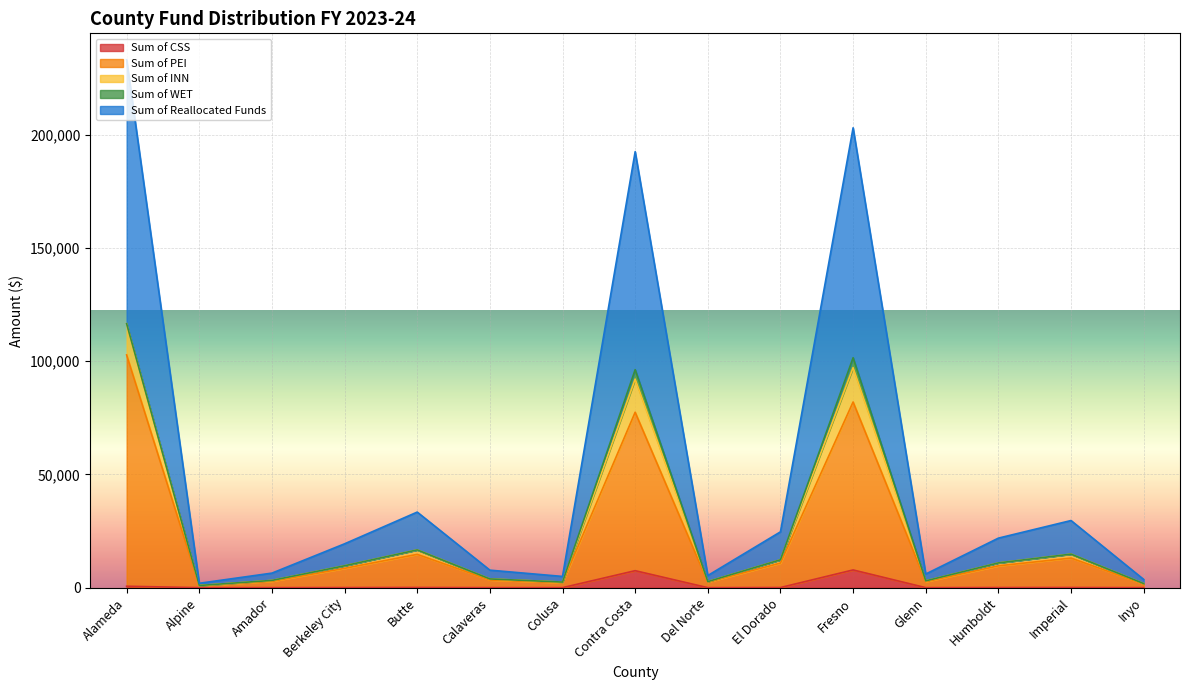

True or false: Sum of CSS has a value of 13879.5 at Fresno.

False